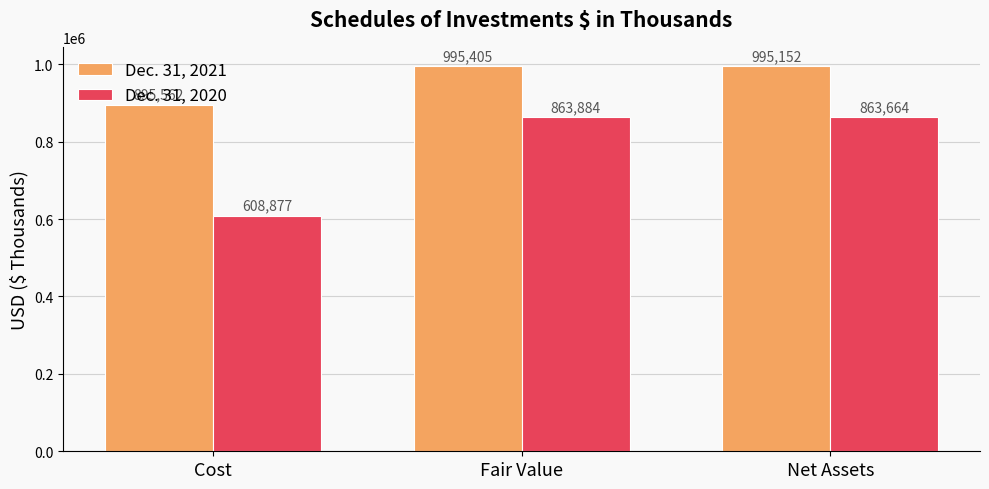

What is the value of the Dec. 31, 2021 bar at the 3rd from the left?

995152